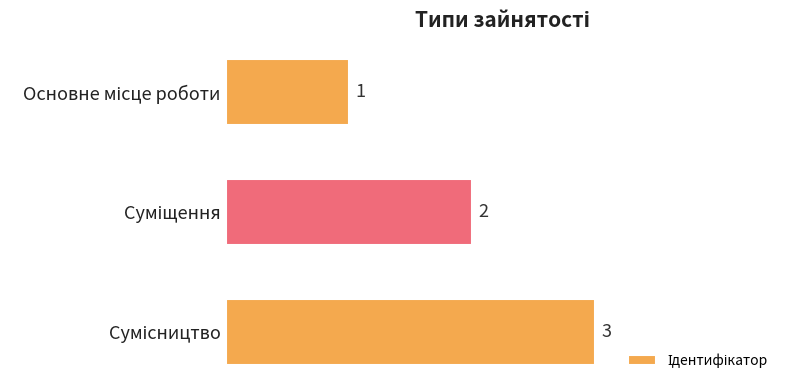

How many values are between 1 and 3?

3